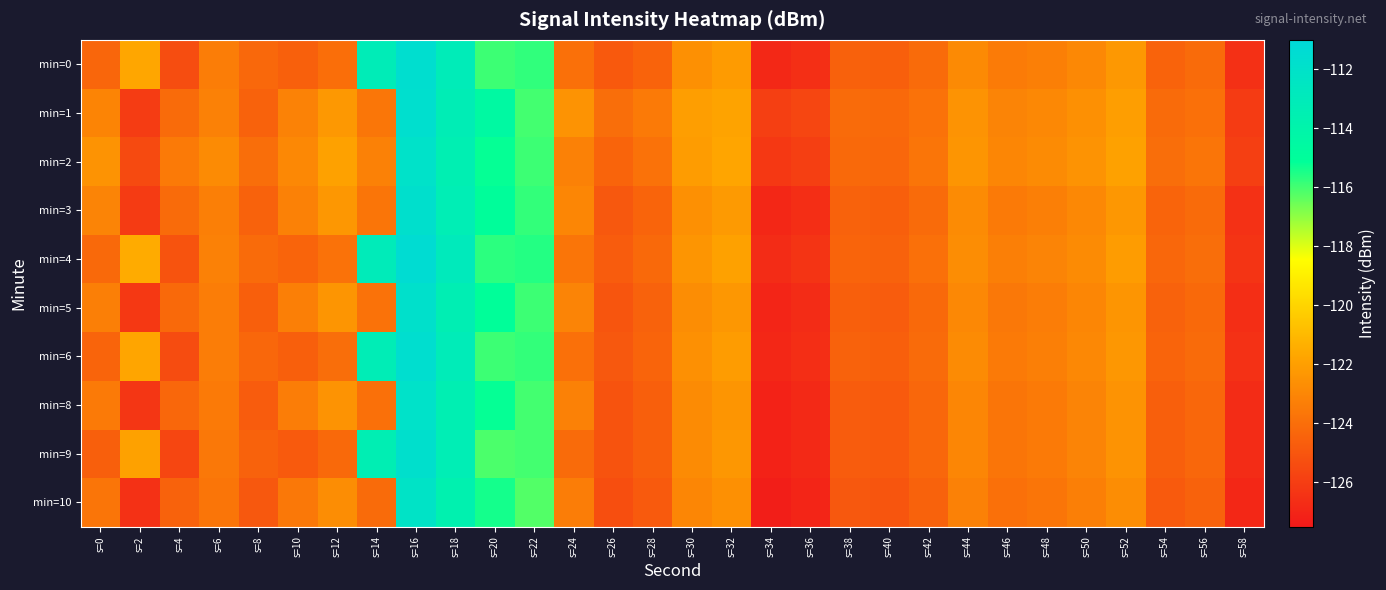

Rank the series by their maximum value, from highest to lowest.

min=4, min=6, min=0, min=1, min=3, min=9, min=5, min=2, min=8, min=10